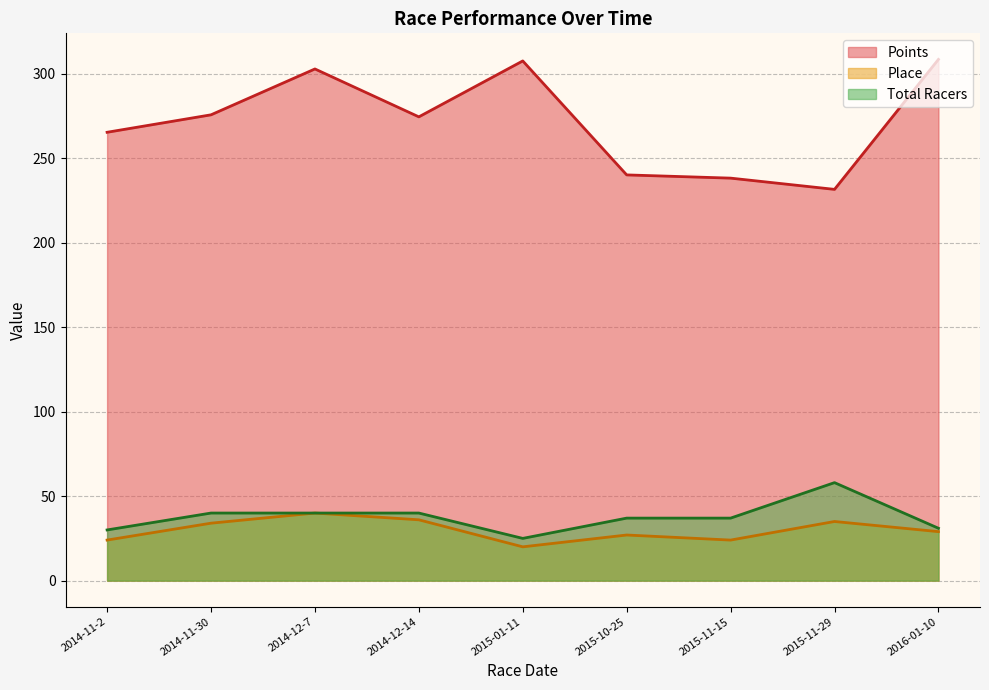

What is the minimum value shown in the chart?

20.0